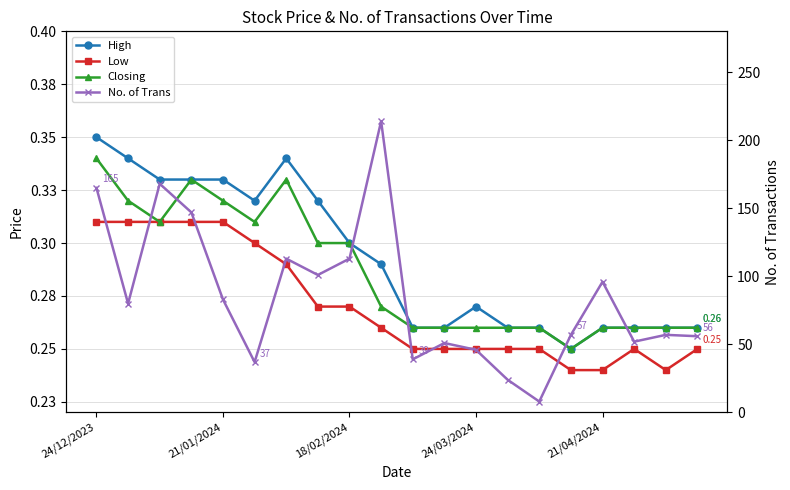

Read the Low value at 6.

0.3